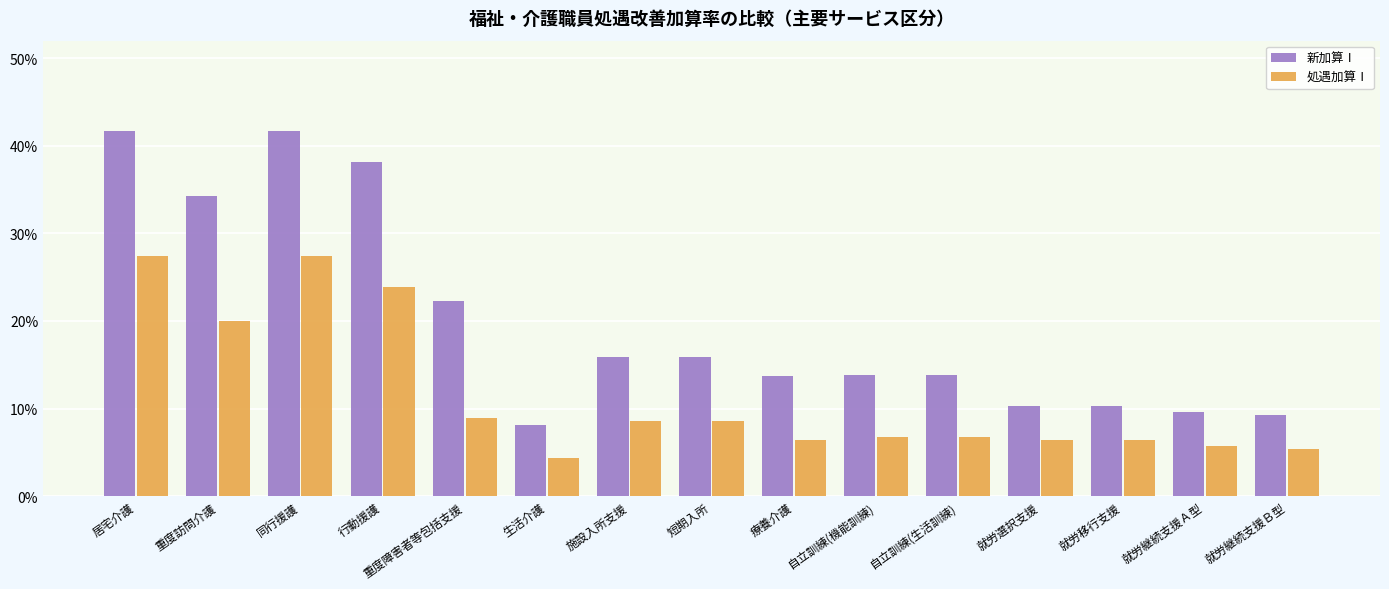

Reading left to right, transcribe all the data shown in this chart.

新加算Ⅰ: 居宅介護=0.4	重度訪問介護=0.3	同行援護=0.4	行動援護=0.4	重度障害者等包括支援=0.2	生活介護=0.1	施設入所支援=0.2	短期入所=0.2	療養介護=0.1	自立訓練(機能訓練)=0.1	自立訓練(生活訓練)=0.1	就労選択支援=0.1	就労移行支援=0.1	就労継続支援Ａ型=0.1	就労継続支援Ｂ型=0.1
処遇加算Ⅰ: 居宅介護=0.3	重度訪問介護=0.2	同行援護=0.3	行動援護=0.2	重度障害者等包括支援=0.1	生活介護=0.0	施設入所支援=0.1	短期入所=0.1	療養介護=0.1	自立訓練(機能訓練)=0.1	自立訓練(生活訓練)=0.1	就労選択支援=0.1	就労移行支援=0.1	就労継続支援Ａ型=0.1	就労継続支援Ｂ型=0.1